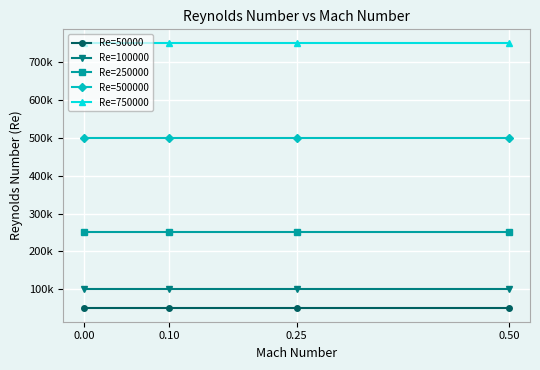

The Re=750000 series shows 342362 at 0.50. True or false?

False